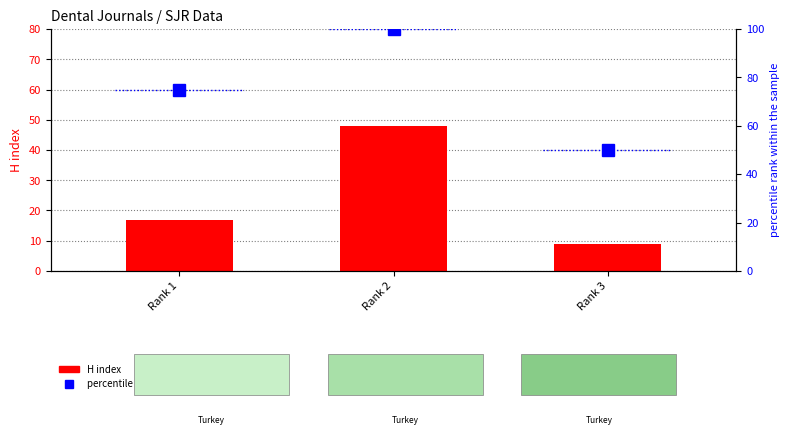

Reading right to left, extract all data points from this chart.

H index: Rank 3=9	Rank 2=48	Rank 1=17
percentile rank within the sample: Rank 3=50	Rank 2=100	Rank 1=75